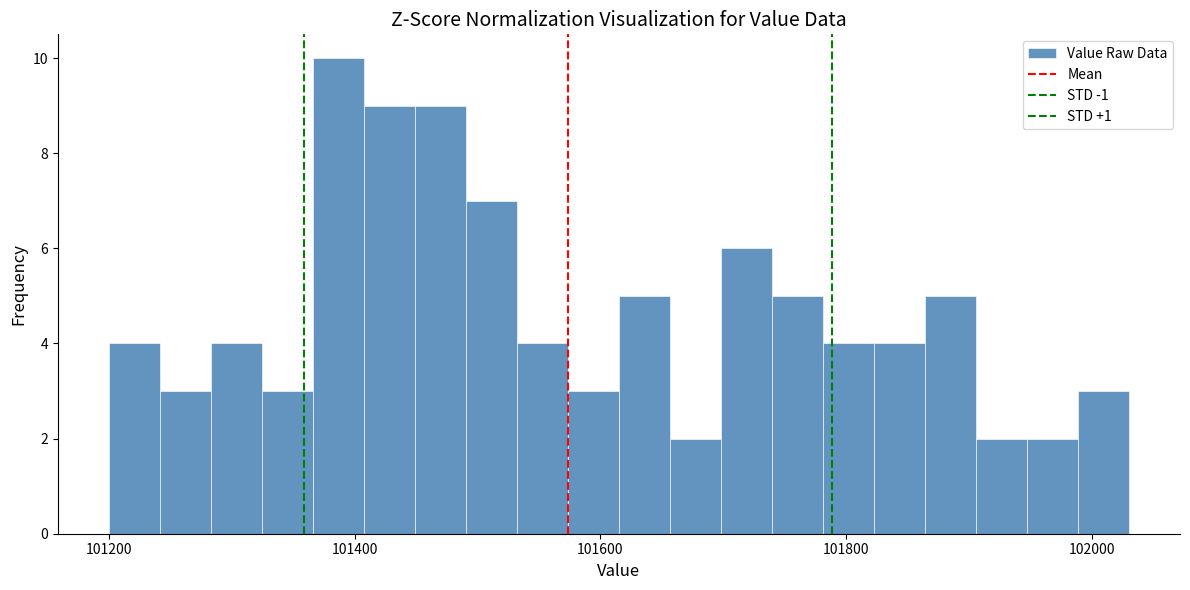

Read against the x-axis, roughly where is the centre of the tallest bar?

101380